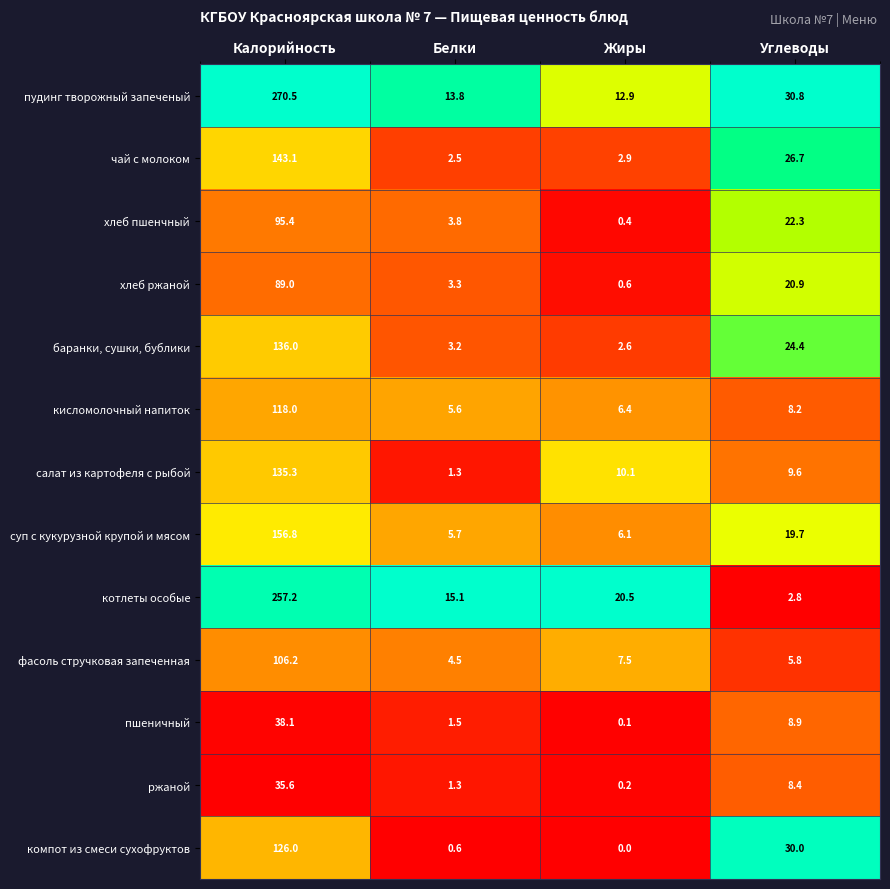

How many series are shown in this chart?

13